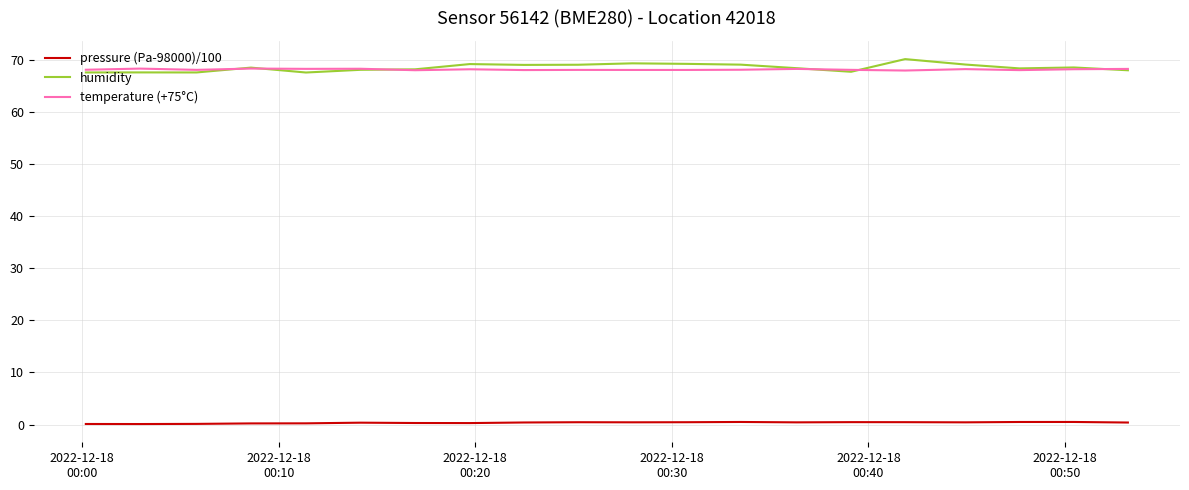

What is the highest value of the humidity series?

70.1